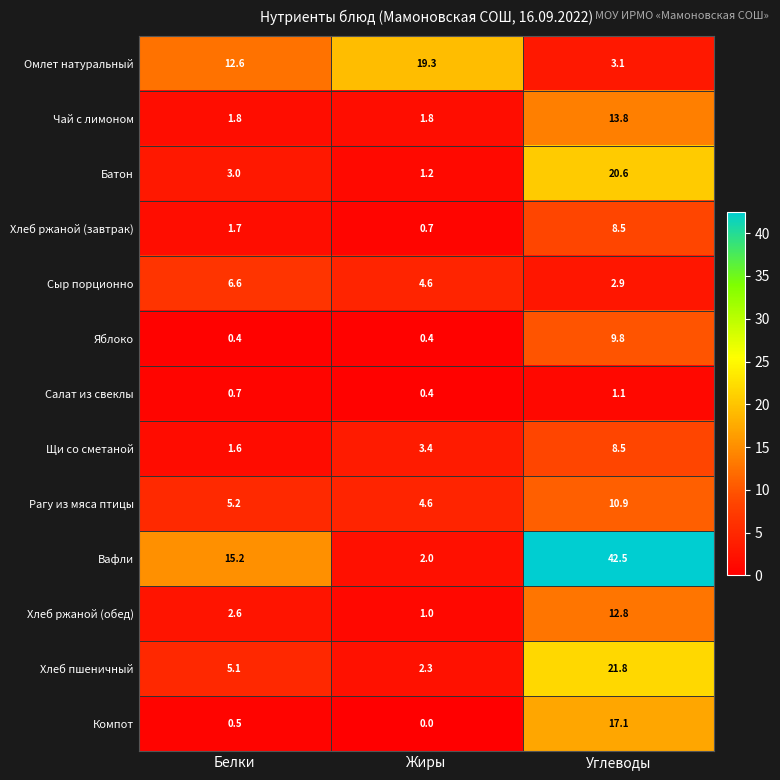

At how many categories does at least one series exceed 17?

2